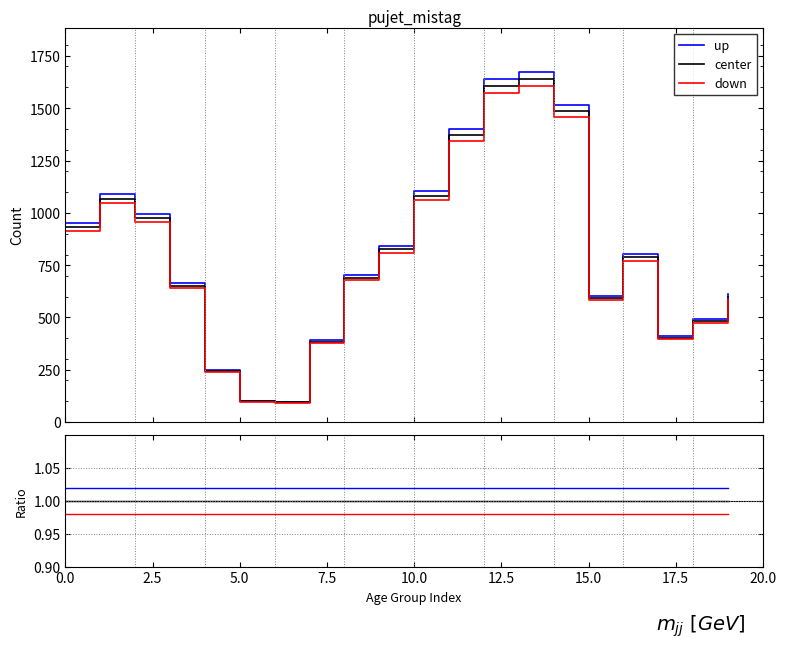

What is the total value across all series at 5.0?

3.0